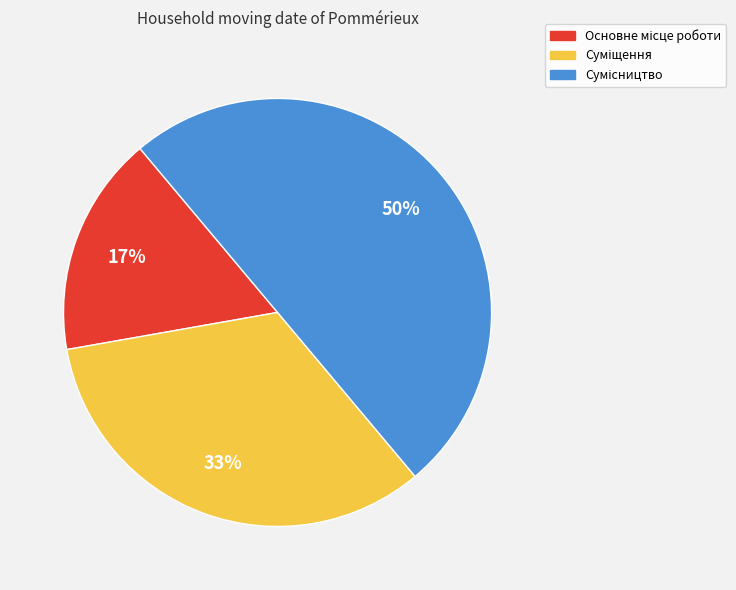

To the nearest percent, what is the difference between the largest and smallest slice percentages?

33%